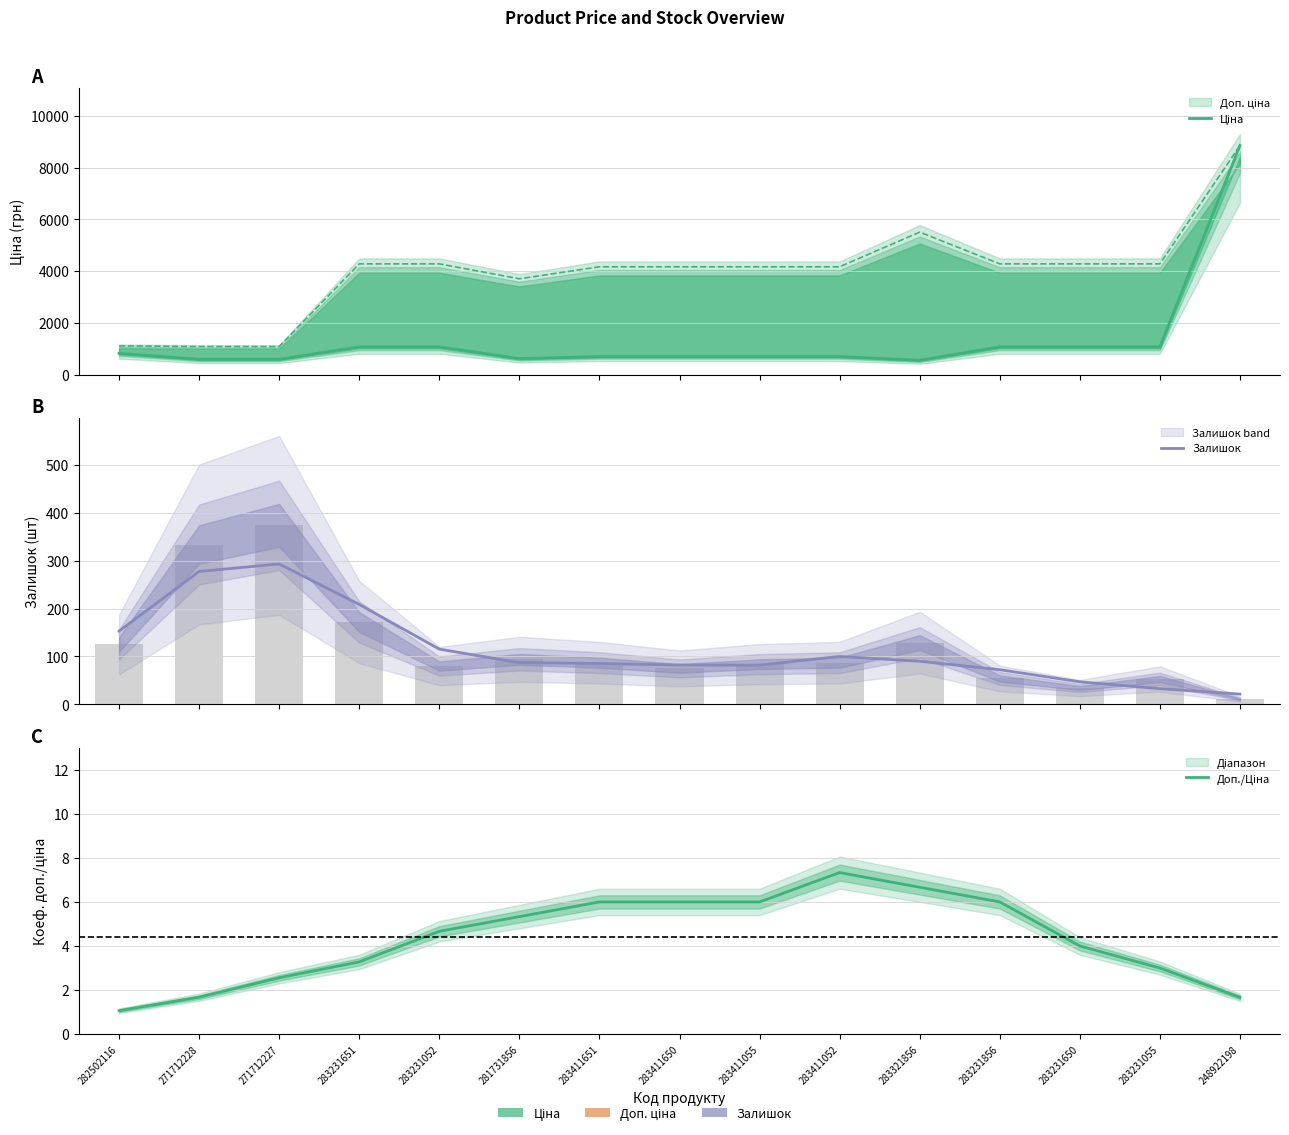

Reading left to right, list all the values displayed in this chart.

Ціна: 818.5	589.9	589.9	1069.8	1069.8	617.0	694.3	694.3	694.3	694.3	550.6	1069.8	1069.8	1069.8	8856.7
Залишок: 153.0	277.7	293.3	208.7	115.3	87.0	85.3	82.0	82.0	100.0	90.0	72.3	47.0	32.7	21.3
Доп./Ціна: 1.1	1.7	2.6	3.3	4.7	5.3	6.0	6.0	6.0	7.3	6.7	6.0	4.0	3.0	1.7